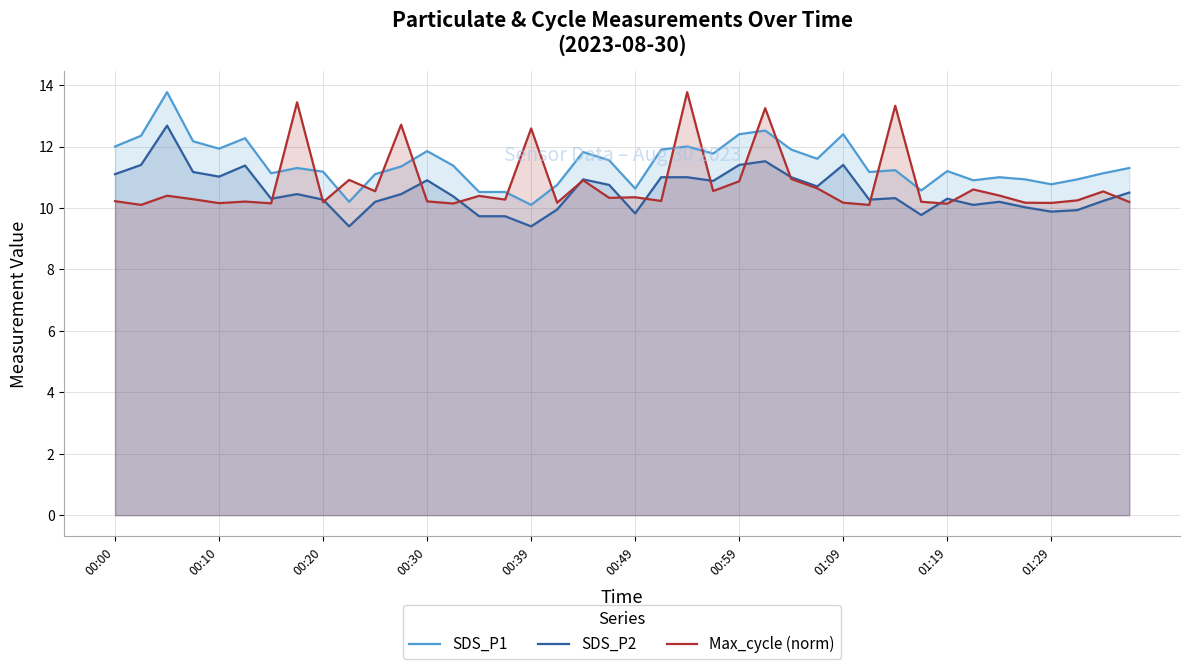

What is the sum of all SDS_P2 values?

421.8